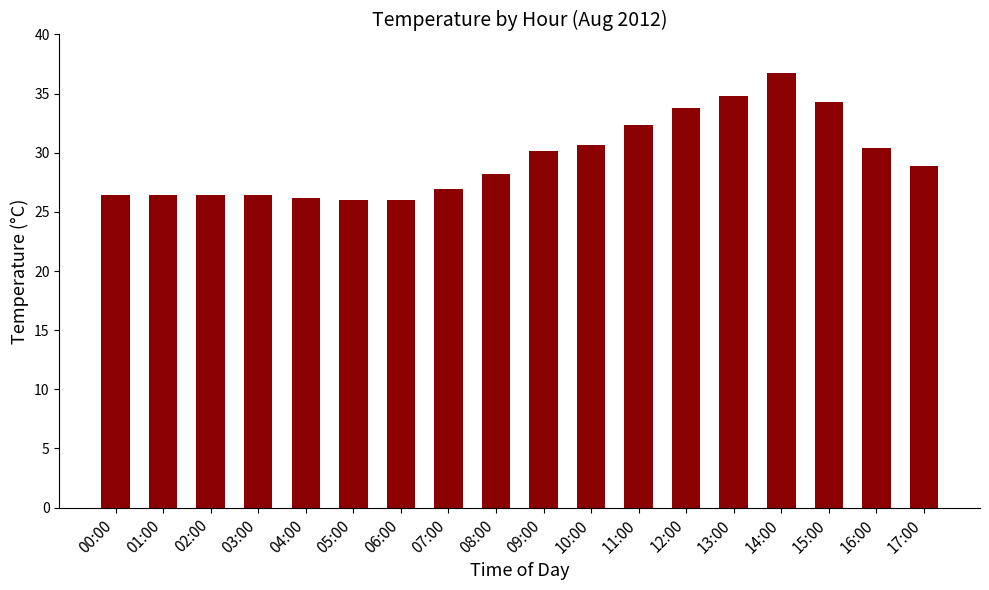

Reading left to right, transcribe all the data shown in this chart.

00:00=26.5	01:00=26.5	02:00=26.5	03:00=26.5	04:00=26.2	05:00=26.0	06:00=26.0	07:00=27.0	08:00=28.2	09:00=30.1	10:00=30.6	11:00=32.3	12:00=33.8	13:00=34.8	14:00=36.8	15:00=34.3	16:00=30.4	17:00=28.9